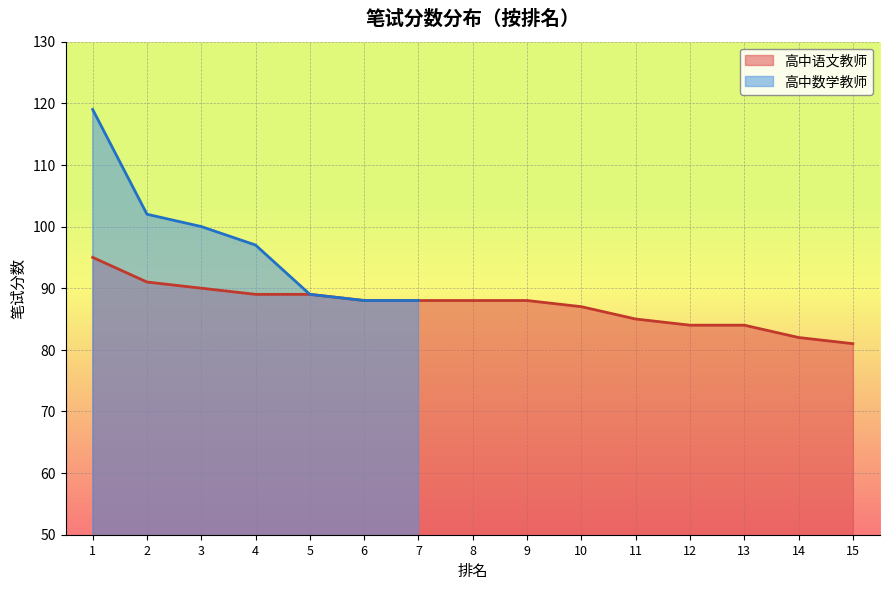

The value at 12 is 84. True or false?

True